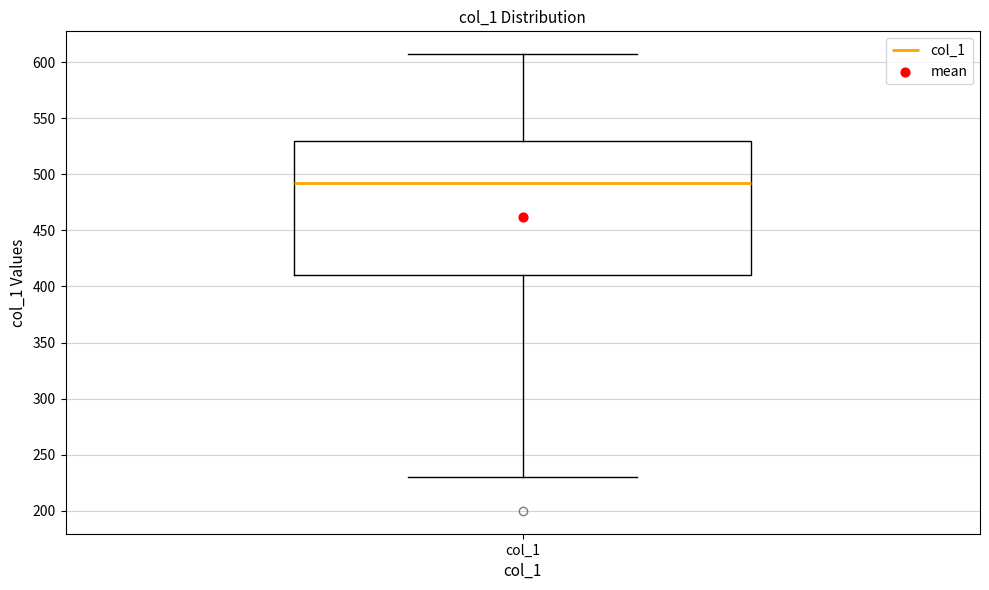

Where does the upper whisker of the box for col_1 end on the y-axis? The values are not printed on the chart, so give them approximately, as read against the axis.

605